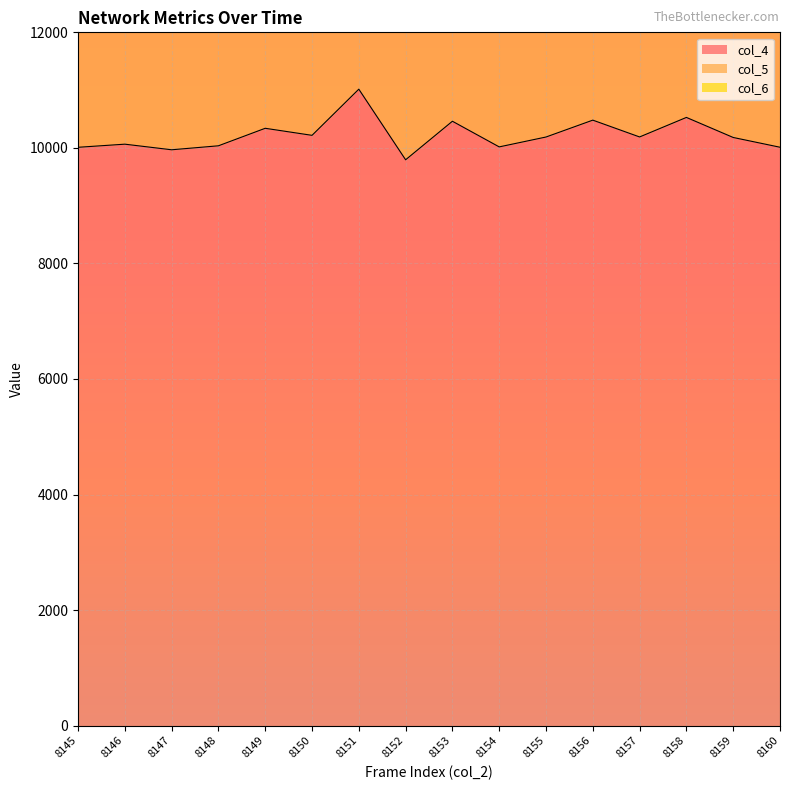

Reading left to right, extract all data points from this chart.

col_4: 8145=10010	8146=10064	8147=9967	8148=10036	8149=10339	8150=10217	8151=11016	8152=9794	8153=10461	8154=10017	8155=10188	8156=10480	8157=10189	8158=10527	8159=10180	8160=10011
col_5: 8145=9454	8146=9474	8147=9484	8148=9500	8149=9306	8150=9329	8151=8810	8152=9608	8153=9328	8154=9513	8155=9335	8156=9240	8157=9337	8158=9308	8159=9210	8160=9384
col_6: 8145=790	8146=798	8147=845	8148=800	8149=755	8150=792	8151=622	8152=863	8153=680	8154=776	8155=805	8156=702	8157=813	8158=668	8159=864	8160=858